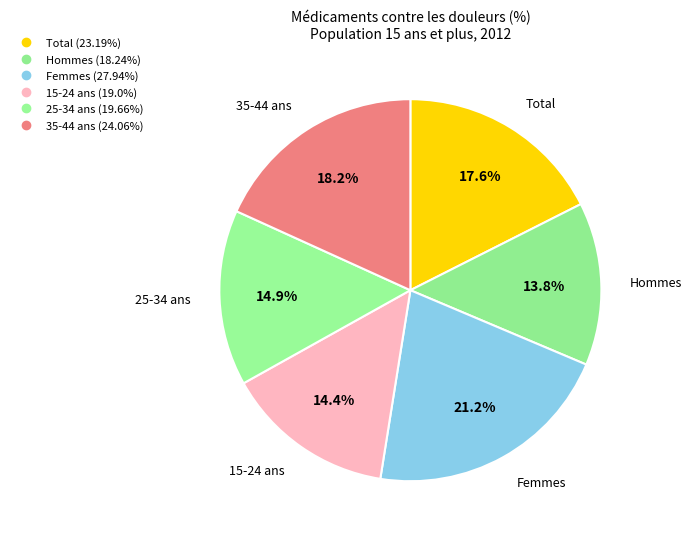

How many segments does this pie chart have?

6